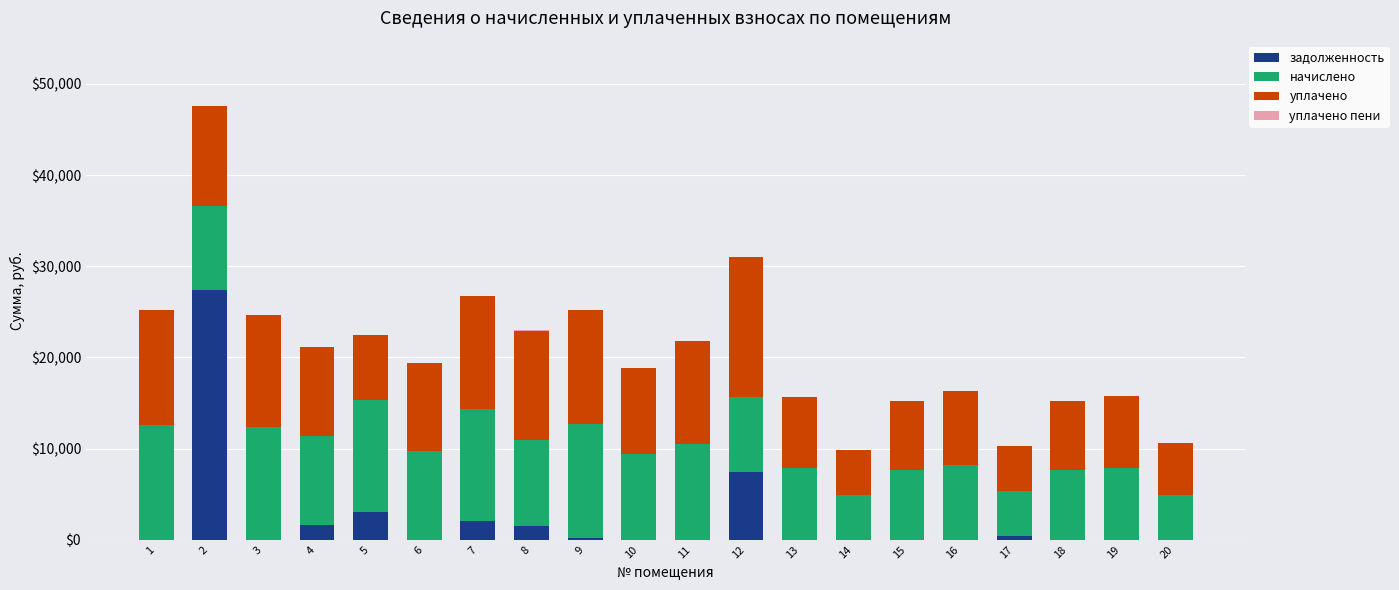

What is the maximum value for задолженность?

27417.9